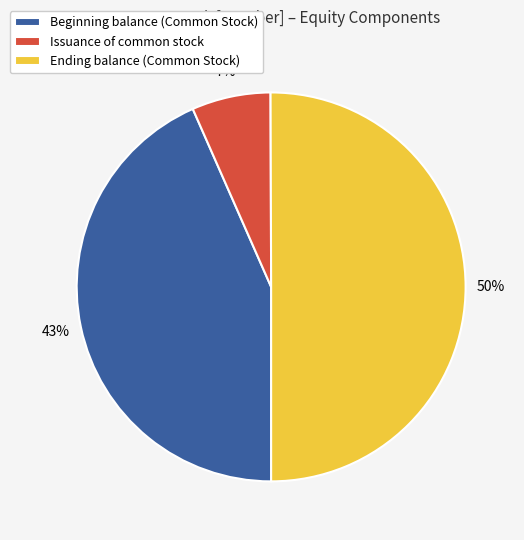

Rank the categories by value from lowest to highest.

Issuance of common stock, Beginning balance (Common Stock), Ending balance (Common Stock)